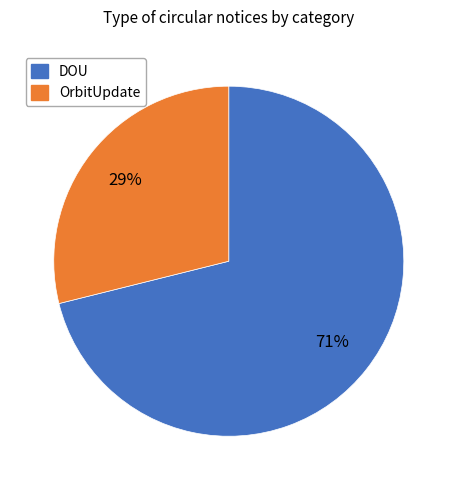

How many segments does this pie chart have?

2